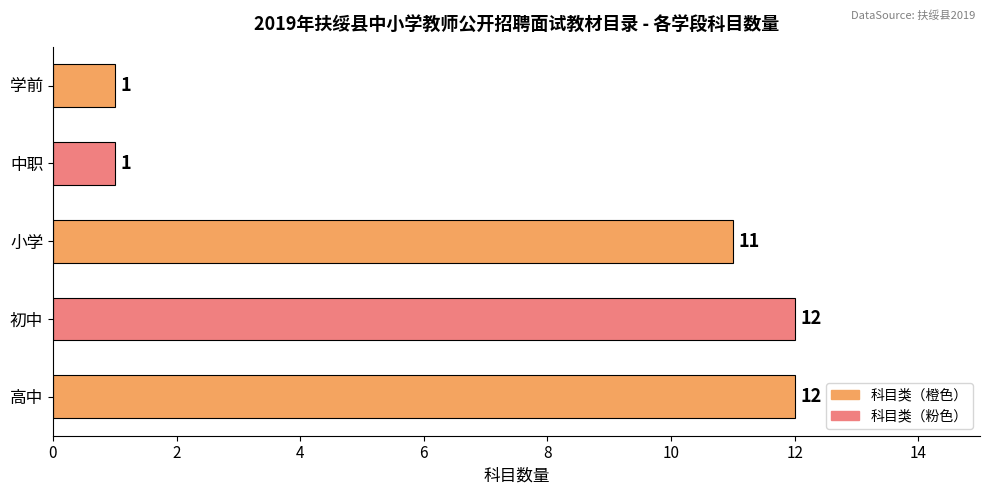

Reading bottom to top, transcribe all the data shown in this chart.

高中=12	初中=12	小学=11	中职=1	学前=1